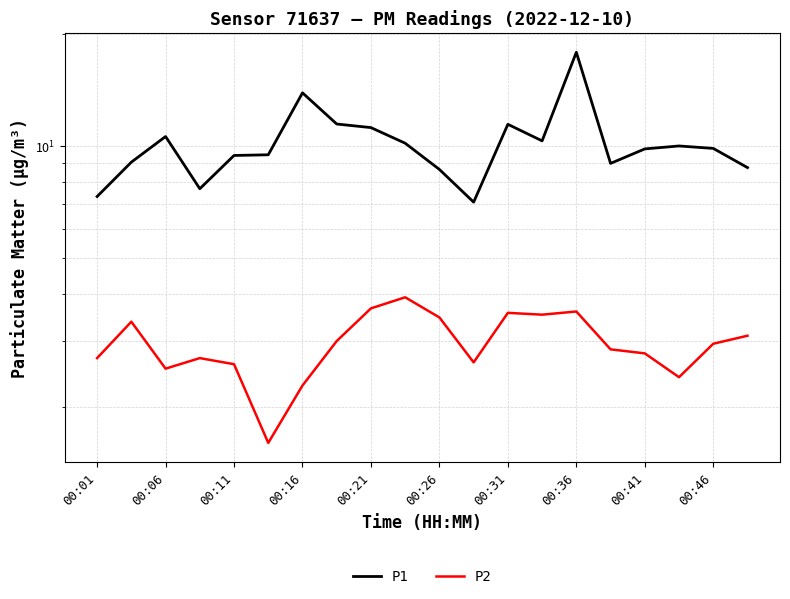

What are all the series names shown in the legend?

P1, P2